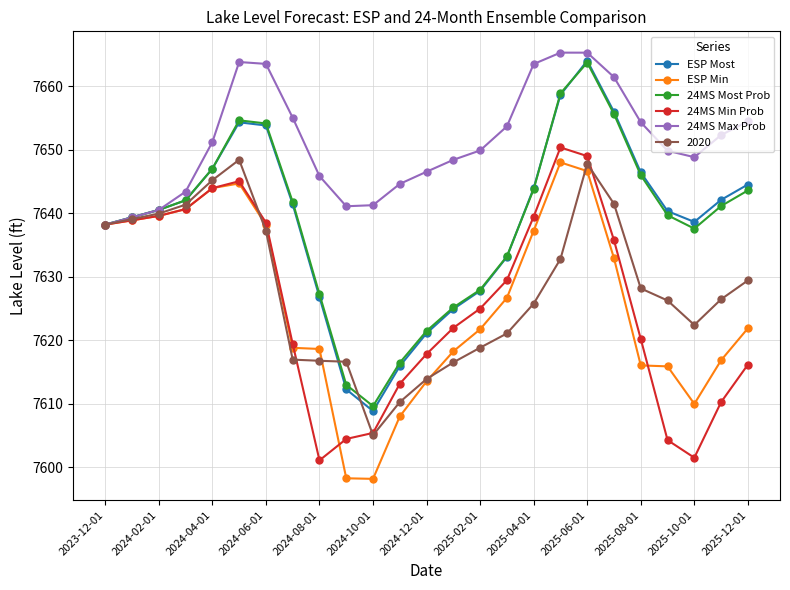

What are all the series names shown in the legend?

ESP Most, ESP Min, 24MS Most Prob, 24MS Min Prob, 24MS Max Prob, 2020